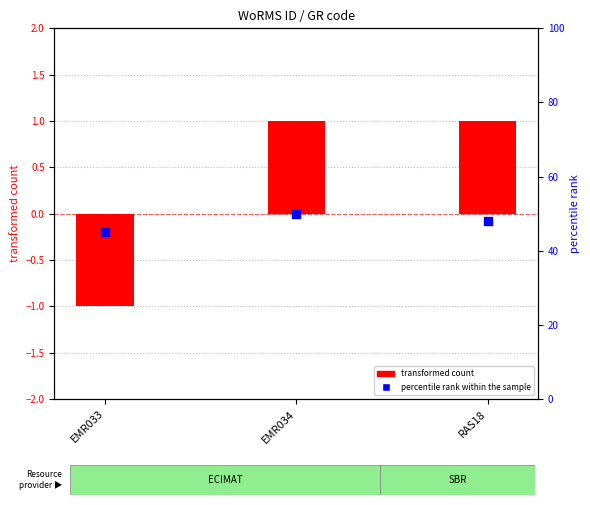

What are all the series names shown in the legend?

transformed count, percentile rank within the sample